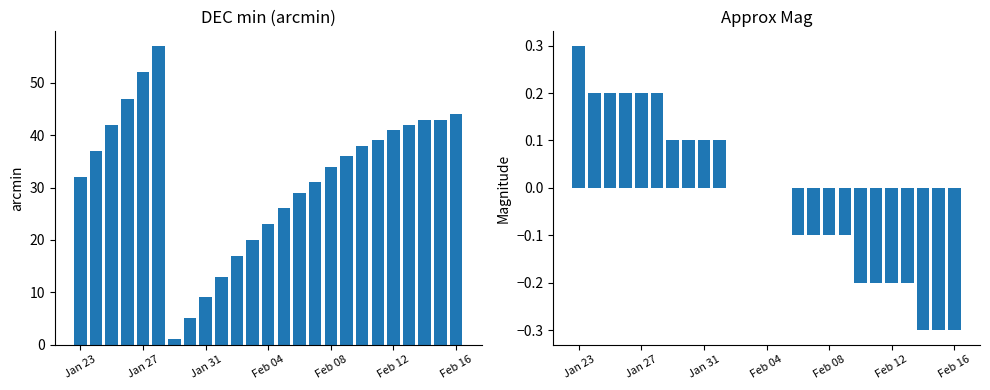

What are all the series names shown in the legend?

DEC min, Approx Mag